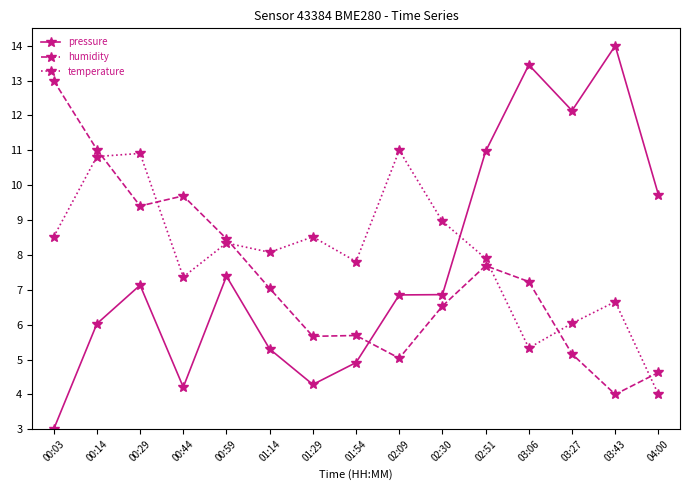

What is the difference between the pressure values at 00:14 and 02:30?

0.8